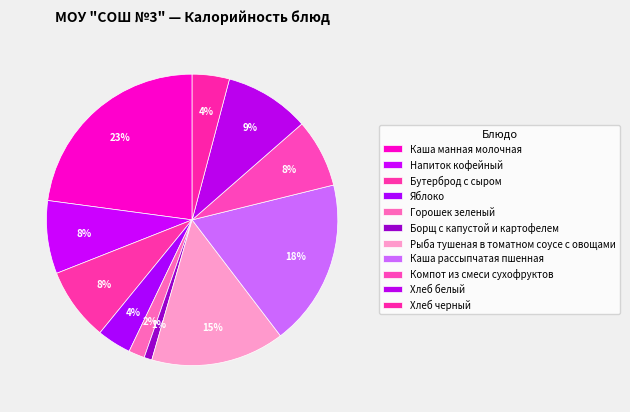

How many slices are in this pie chart?

11